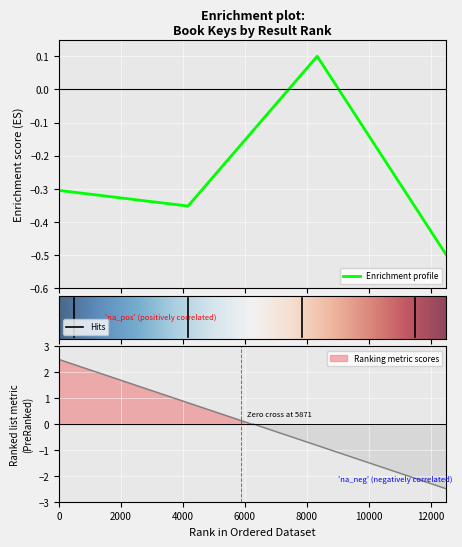

How many lines are shown in the chart?

1